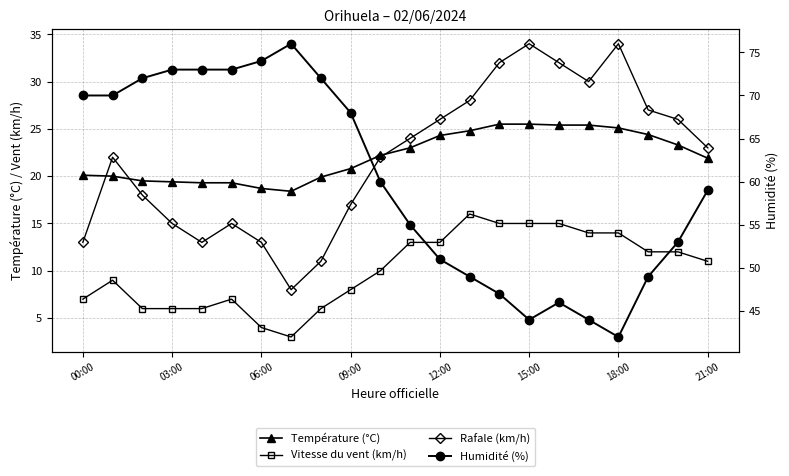

How many lines are shown in the chart?

4